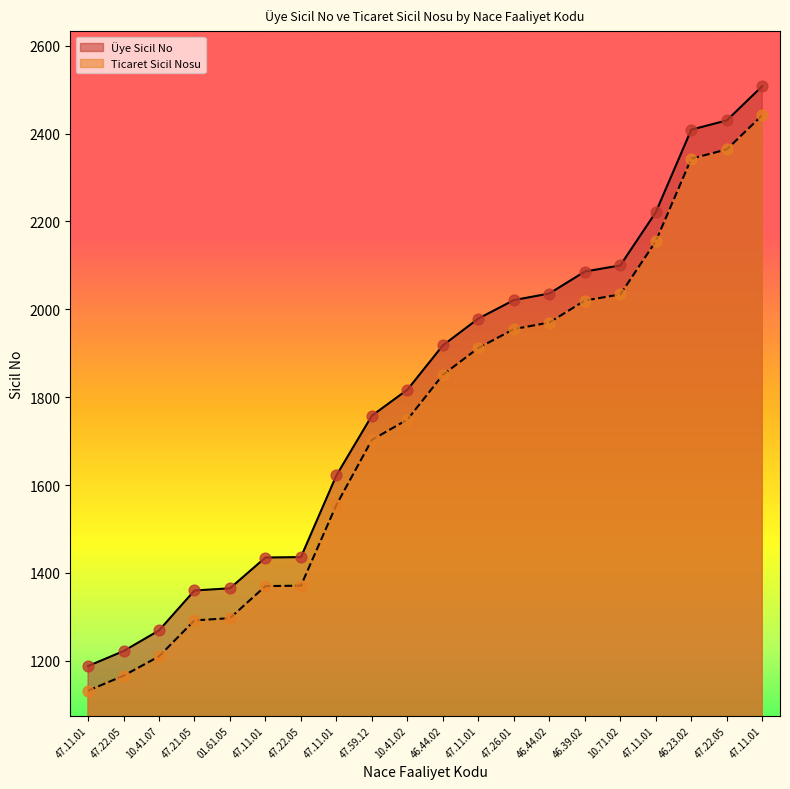

Which series contains the highest Y value?

Üye Sicil No